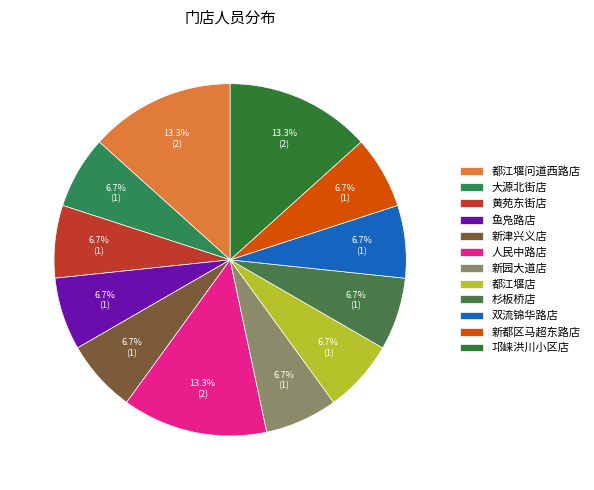

Does 新园大道店 represent more than half of the total?

No